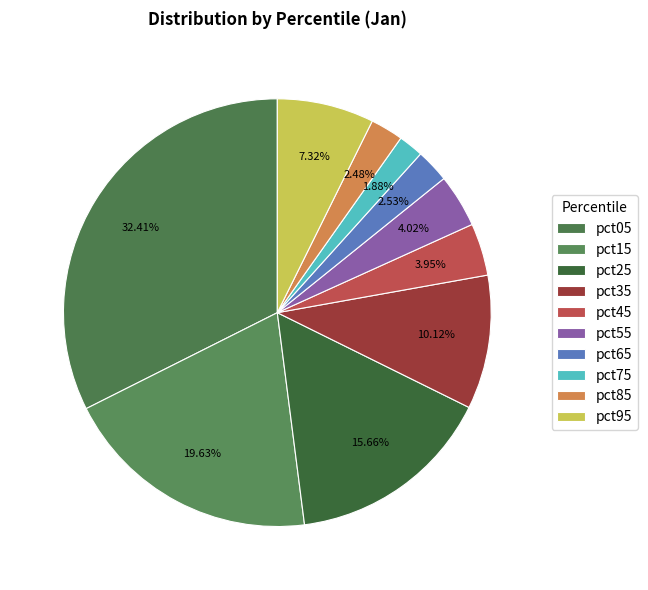

What percentage do pct55 and pct95 together represent?

11.3%